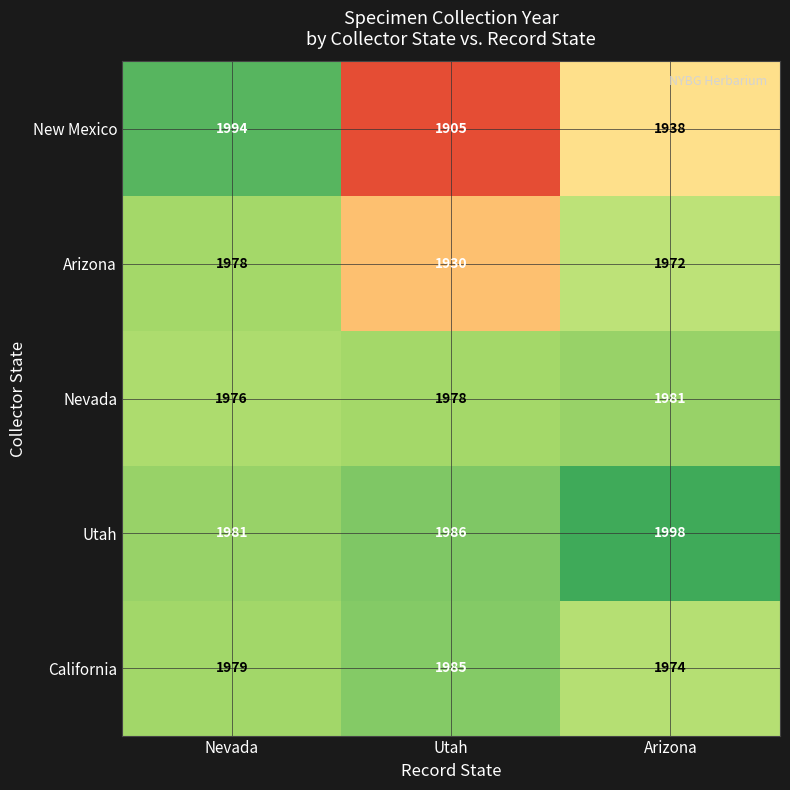

How many Arizona values are between 1930 and 1978?

3